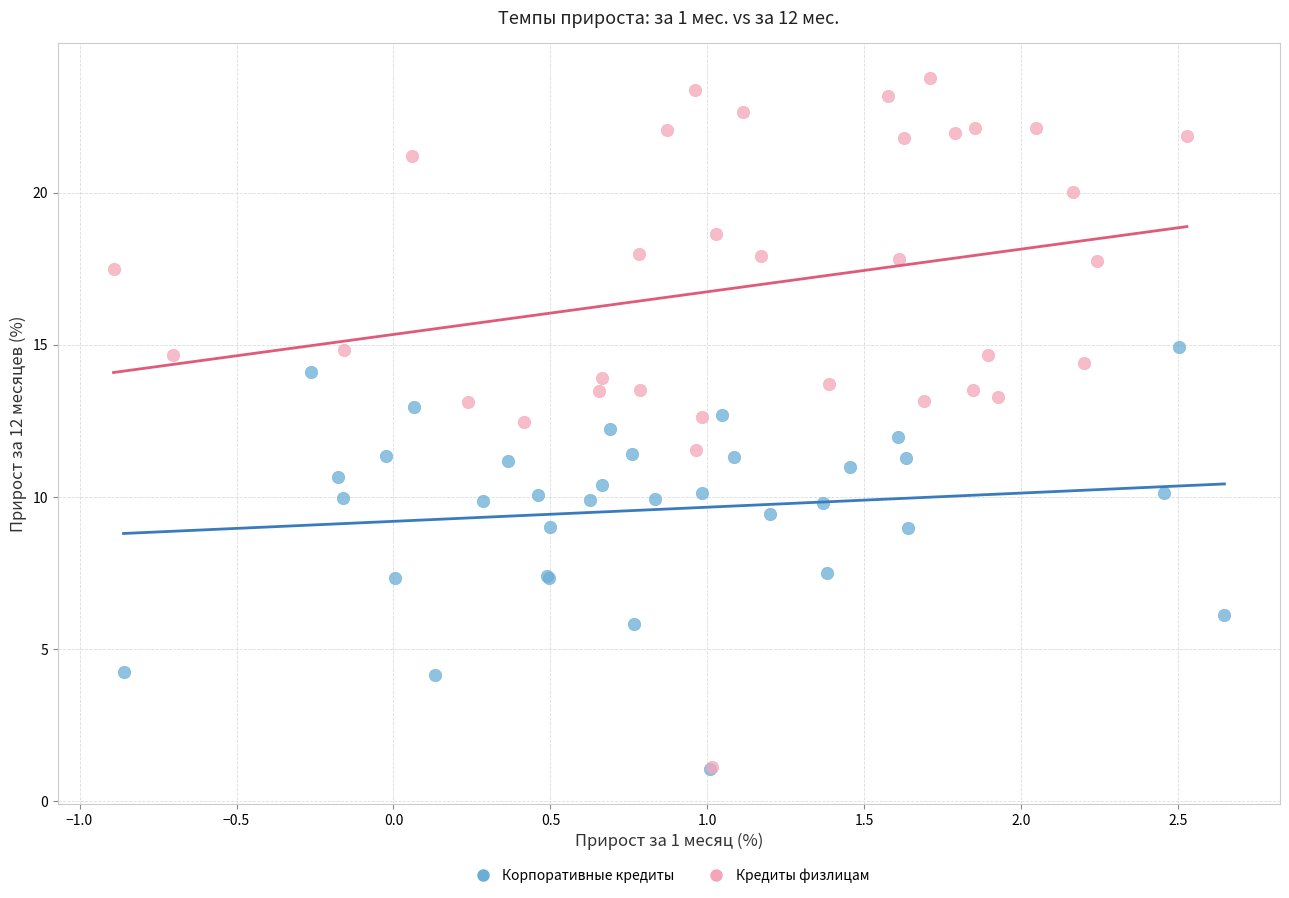

Which series reaches the maximum Y coordinate?

Кредиты физлицам